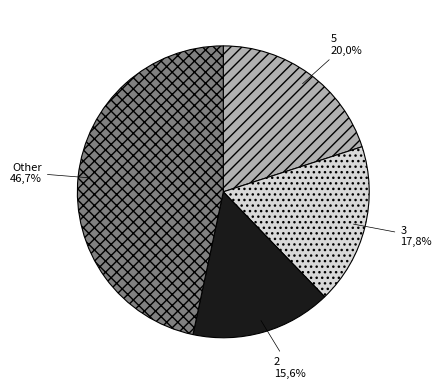

To the nearest percent, what is the difference between the 4 and 5 slice percentages?

7%